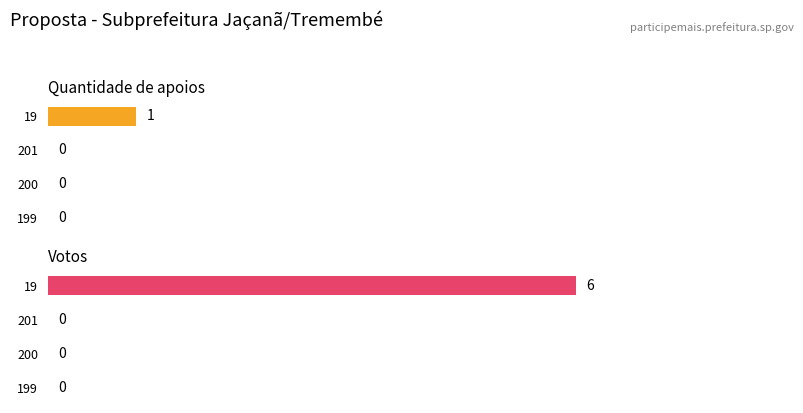

Which series has the largest range (max minus min)?

Votos